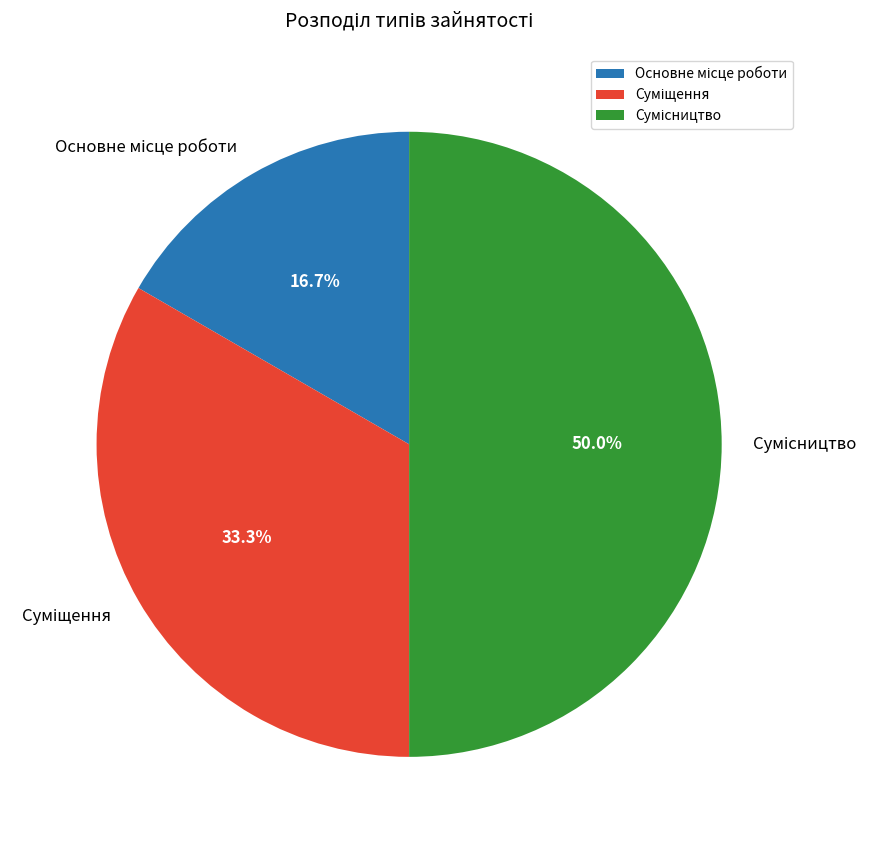

Count the number of slices in the pie.

3